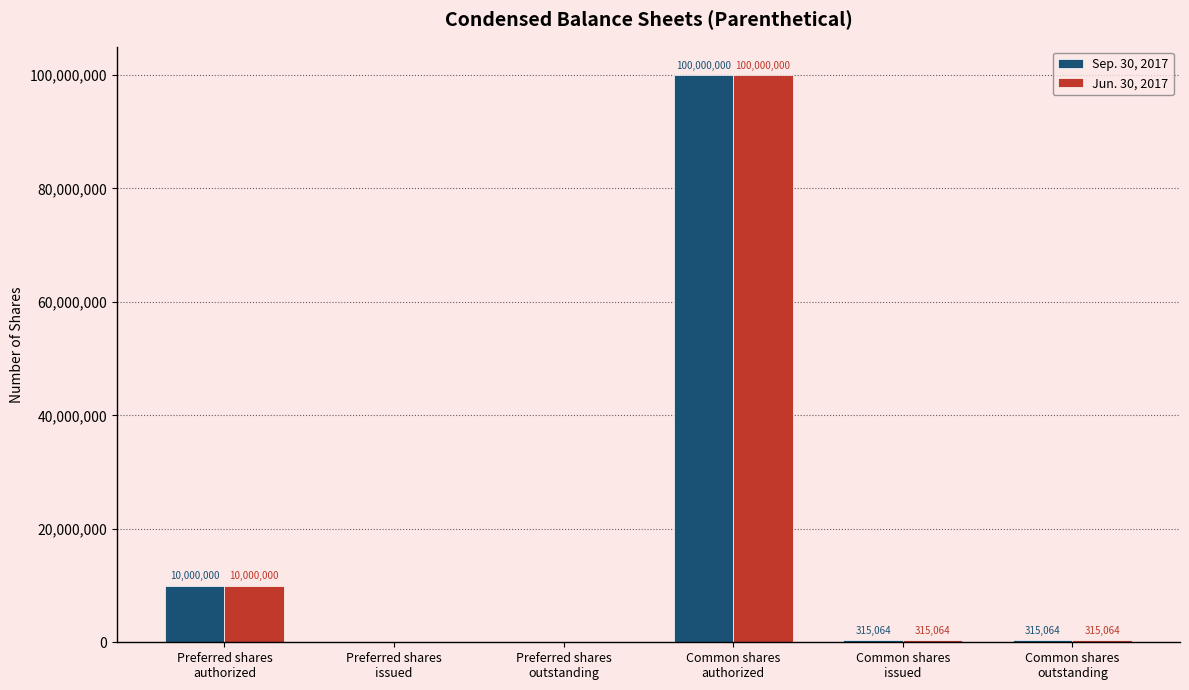

What is the highest value of the Jun. 30, 2017 series?

100000000